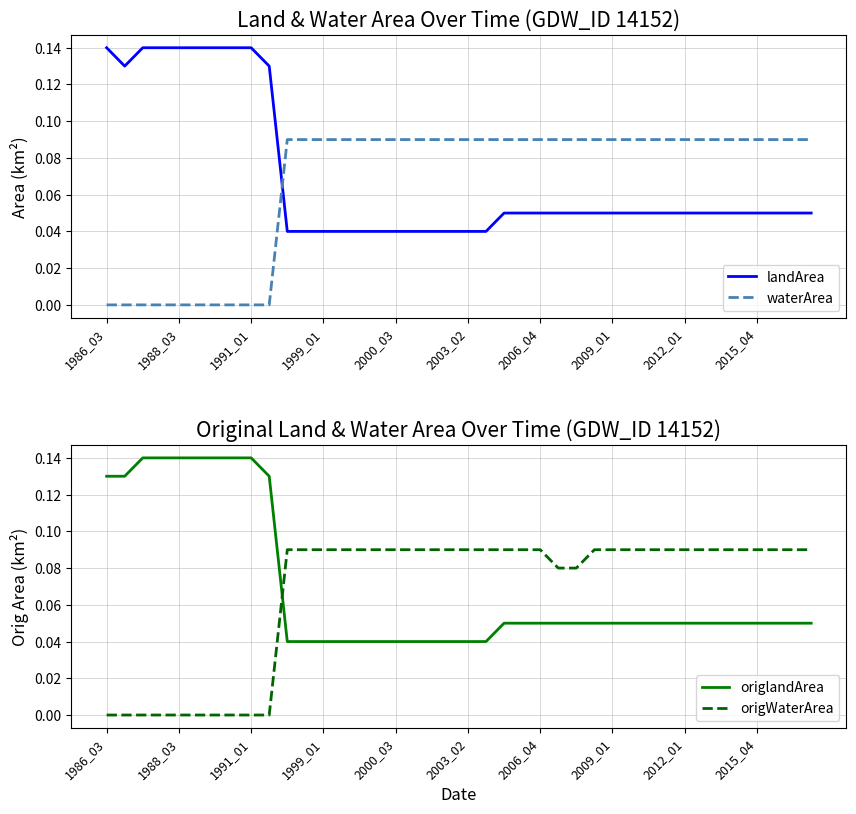

True or false: landArea and waterArea intersect in this chart.

True